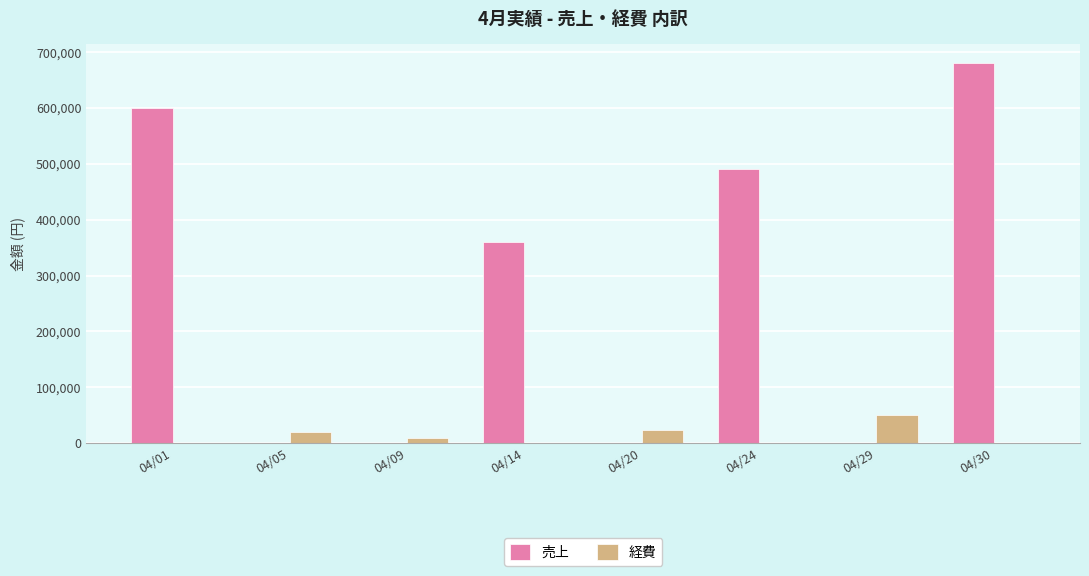

What is the difference between the 売上 values at 04/30 and 04/05?

680000